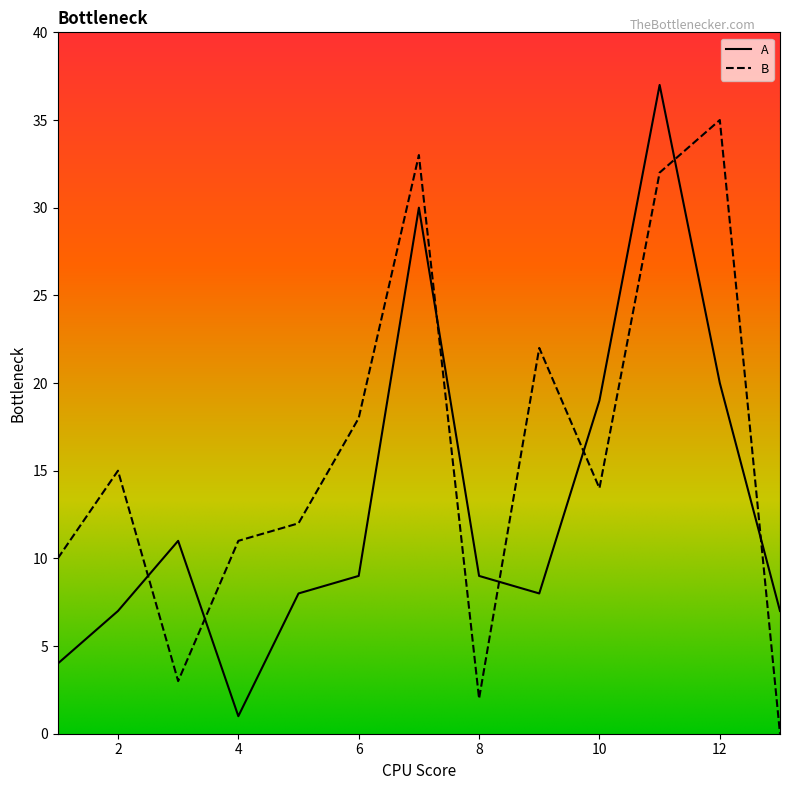

Reading right to left, extract all data points from this chart.

A: 7	20	37	19	8	9	30	9	8	1	11	7	4
B: 0	35	32	14	22	2	33	18	12	11	3	15	10